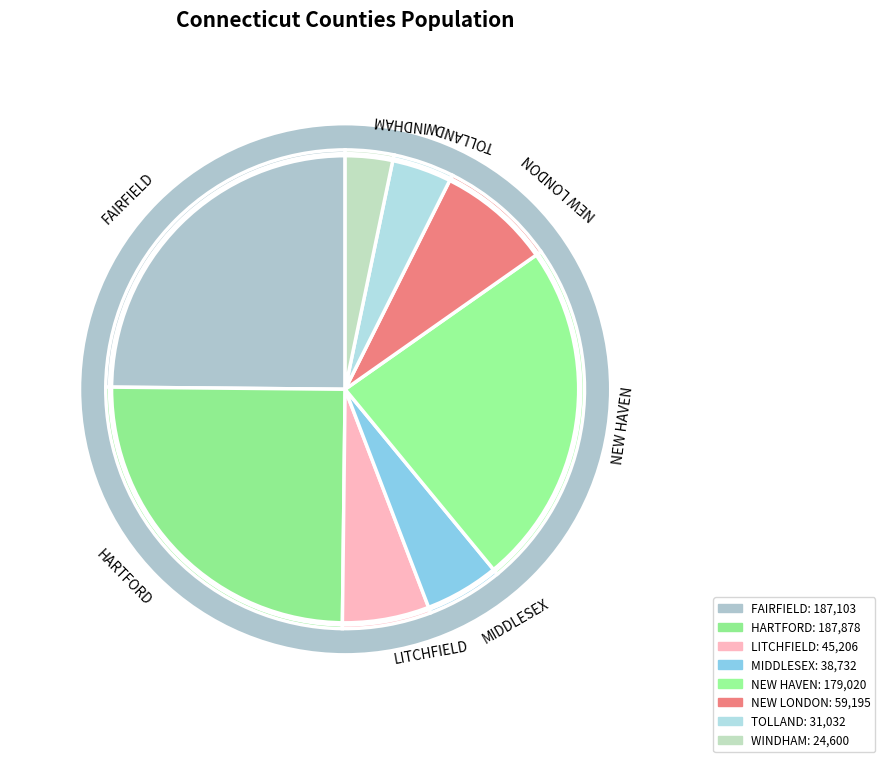

Which category has the smallest portion of the pie?

WINDHAM